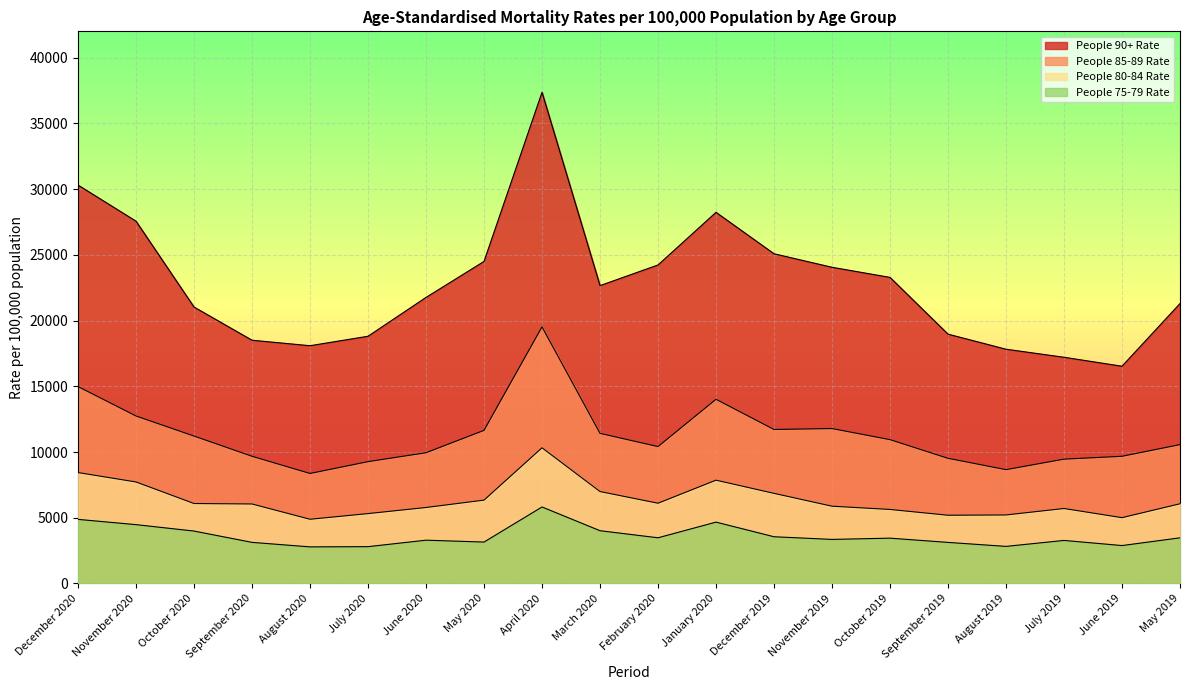

What is the approximate value of People 75-79 Rate at February 2020?

3474.6